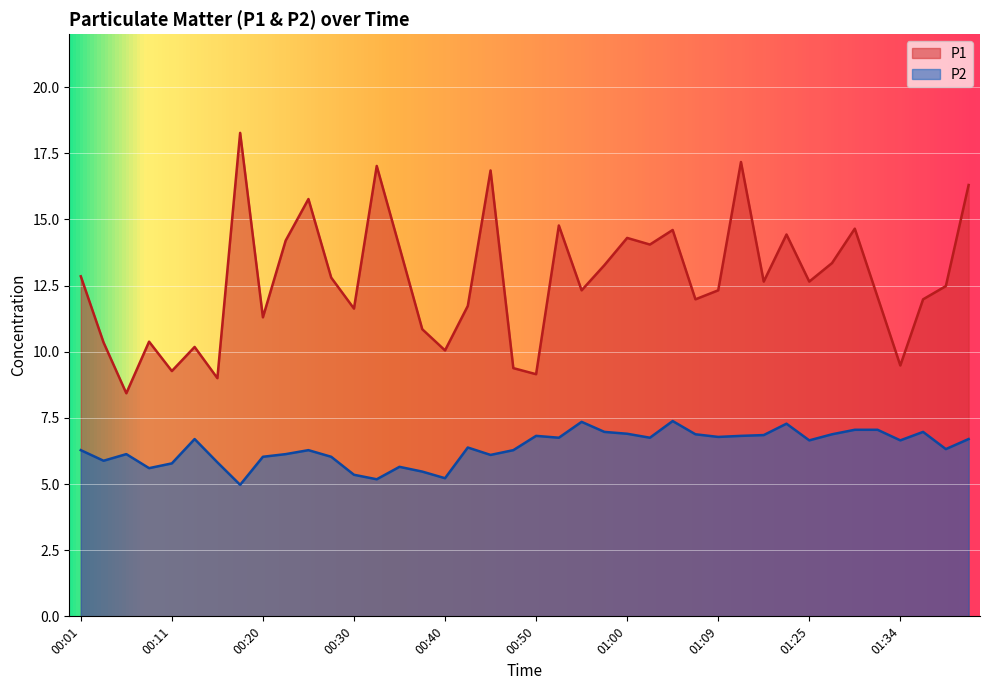

What is the average value of the P2 series?

6.4